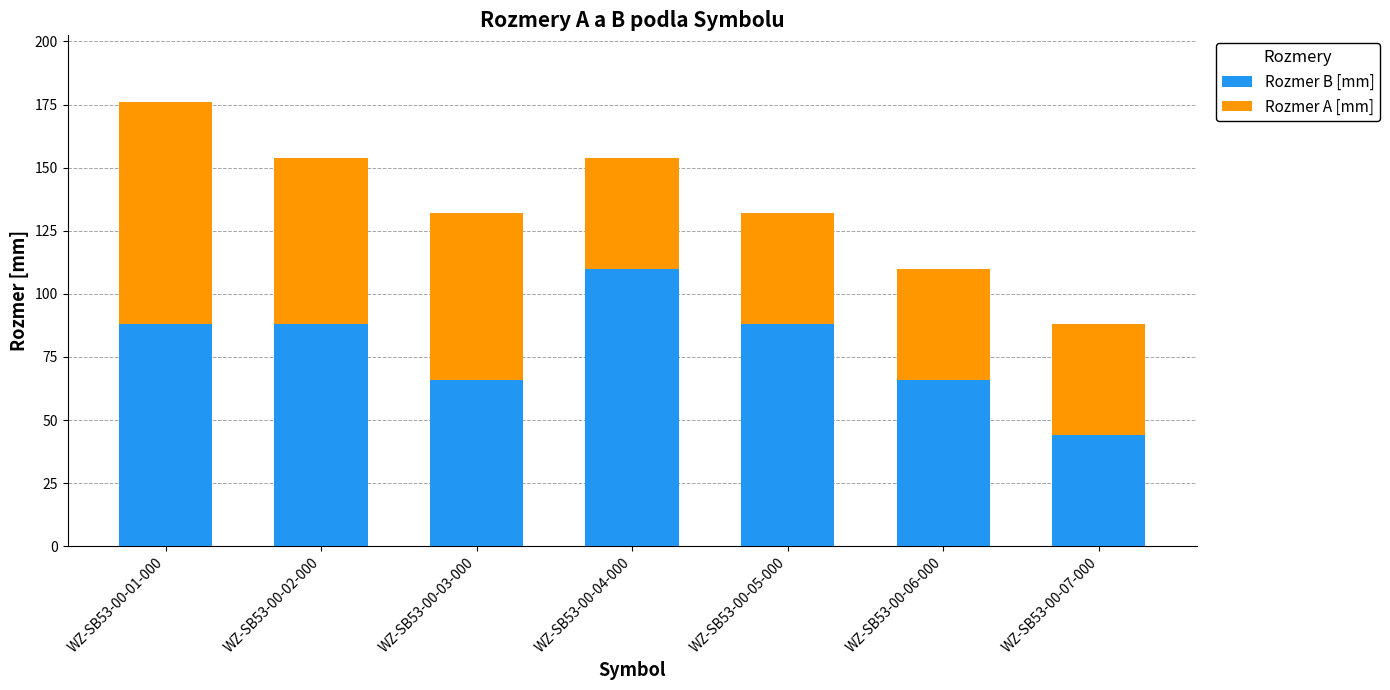

How many values in the Rozmer B [mm] series are below 88?

3